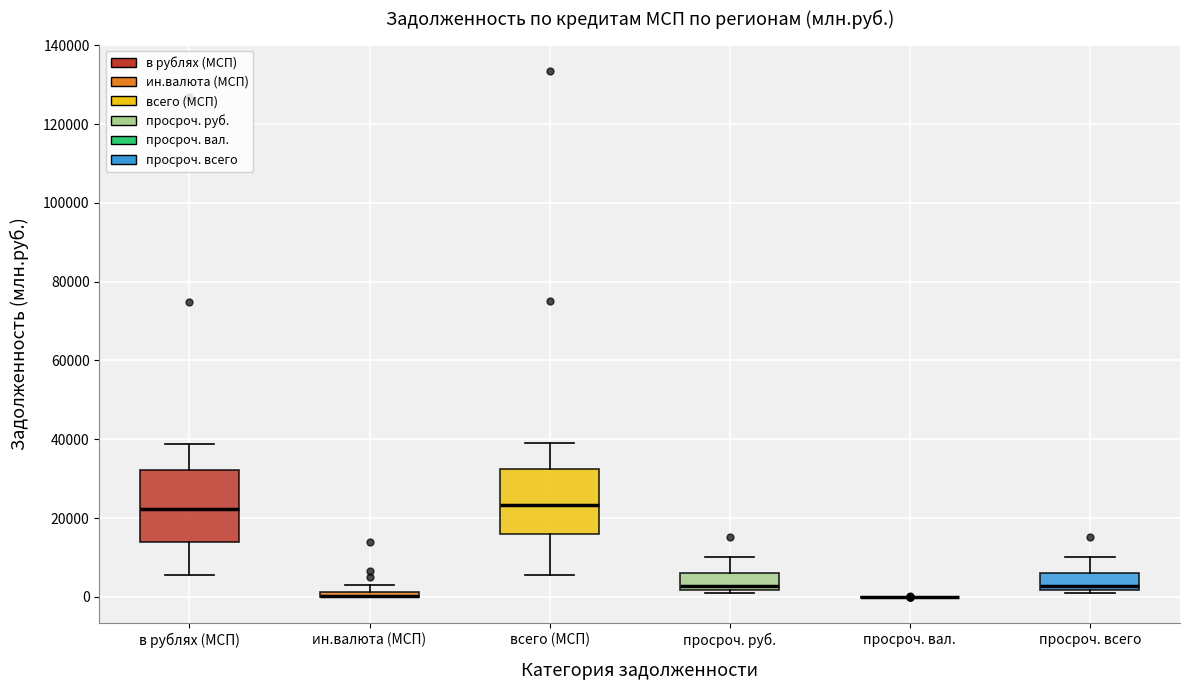

Where does the lower whisker of the box for всего (МСП) end on the y-axis? The values are not printed on the chart, so give them approximately, as read against the axis.

6000